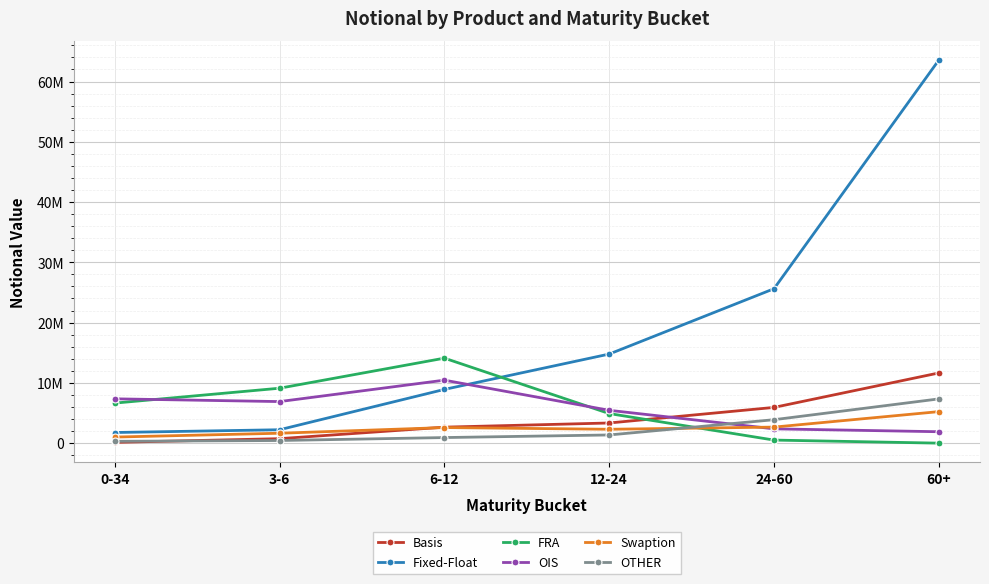

True or false: Swaption has more than 1 interior local peaks.

False